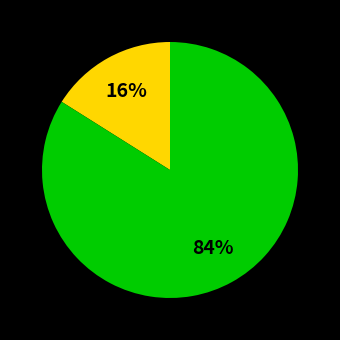

Does any single category account for the majority?

Yes